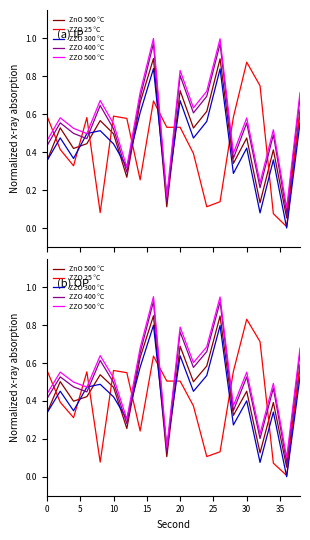

What is the label of the 16th point from the left?

30